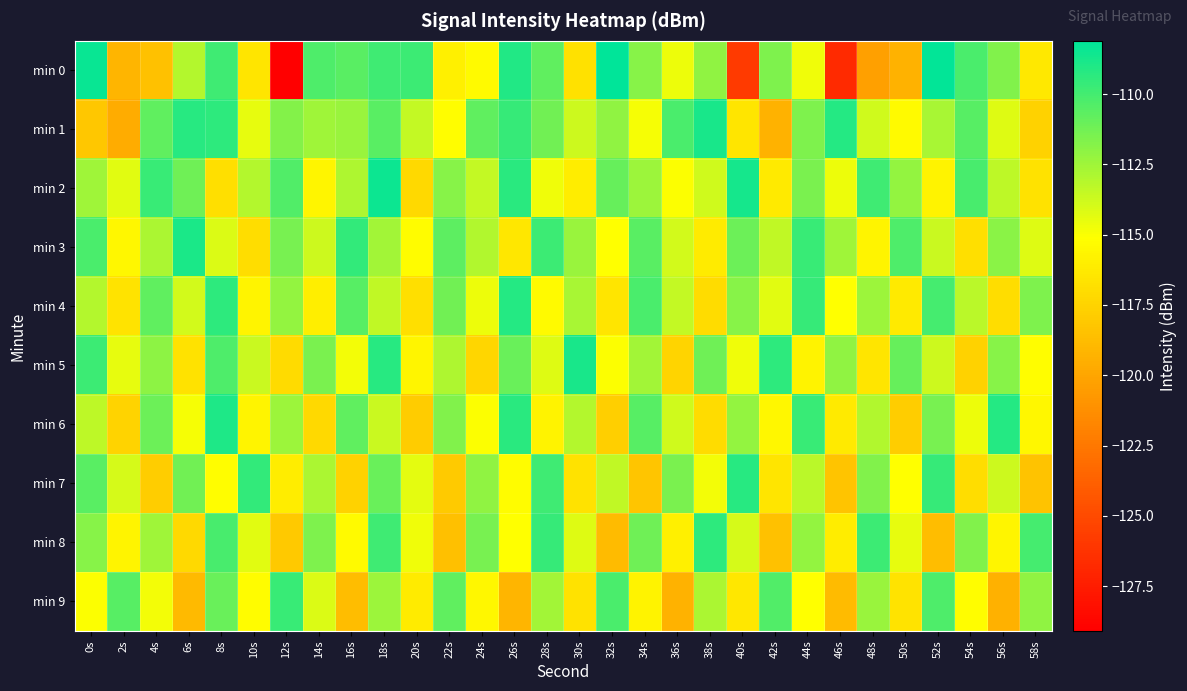

Count the number of data series in this chart.

10